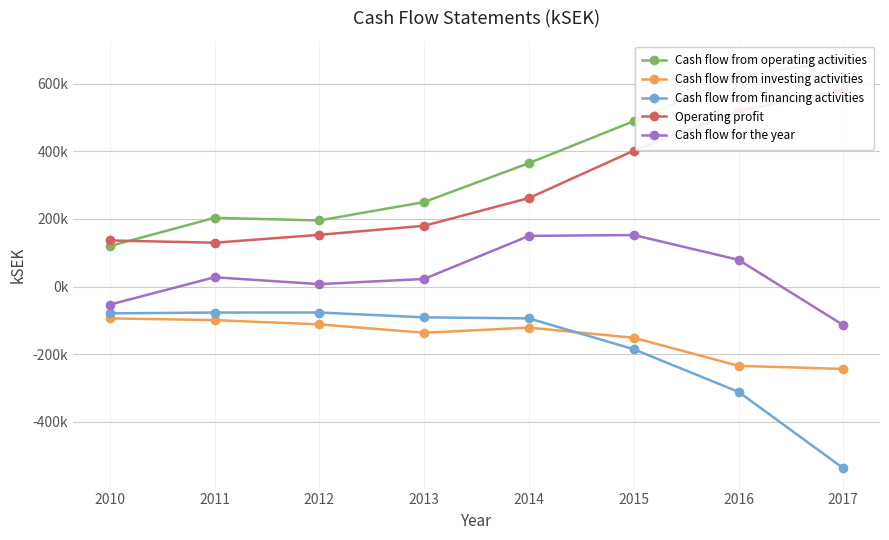

Rank the categories by Cash flow from financing activities value from lowest to highest.

2017, 2016, 2015, 2014, 2013, 2010, 2011, 2012